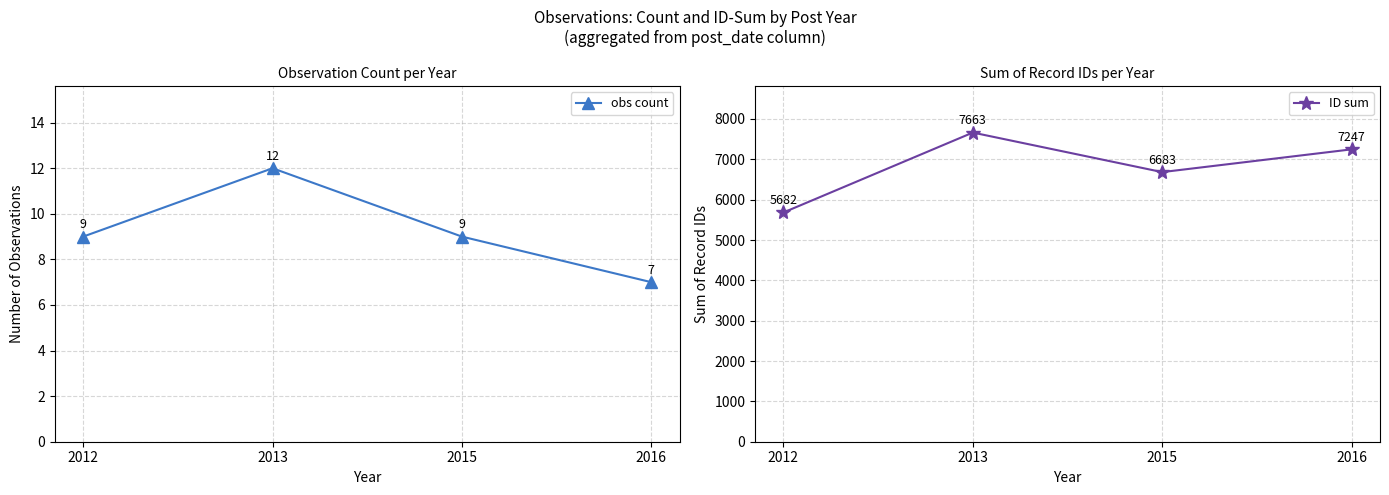

True or false: obs count and ID sum intersect in this chart.

False